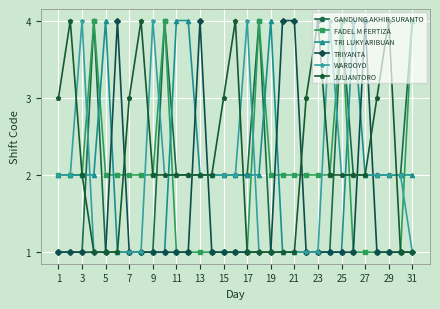

Which series has the largest total across all categories?

JULIANTORO